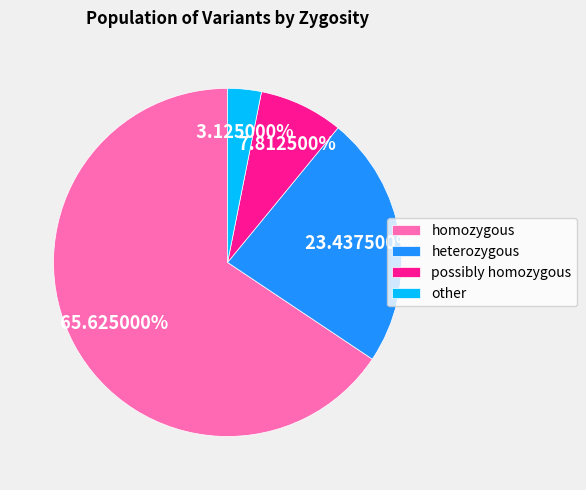

What is the smallest slice in the pie chart?

other